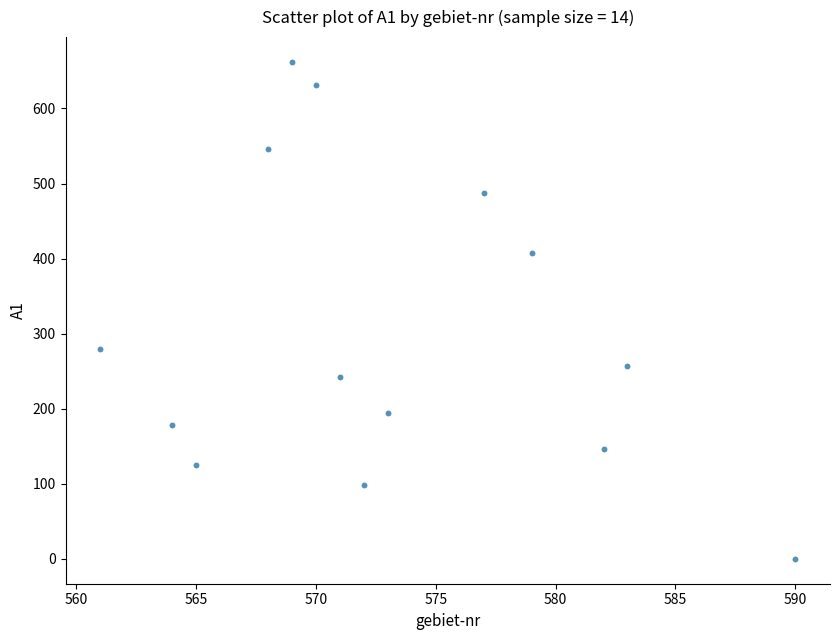

What Y value in the scatter plot is closest to 331?

280